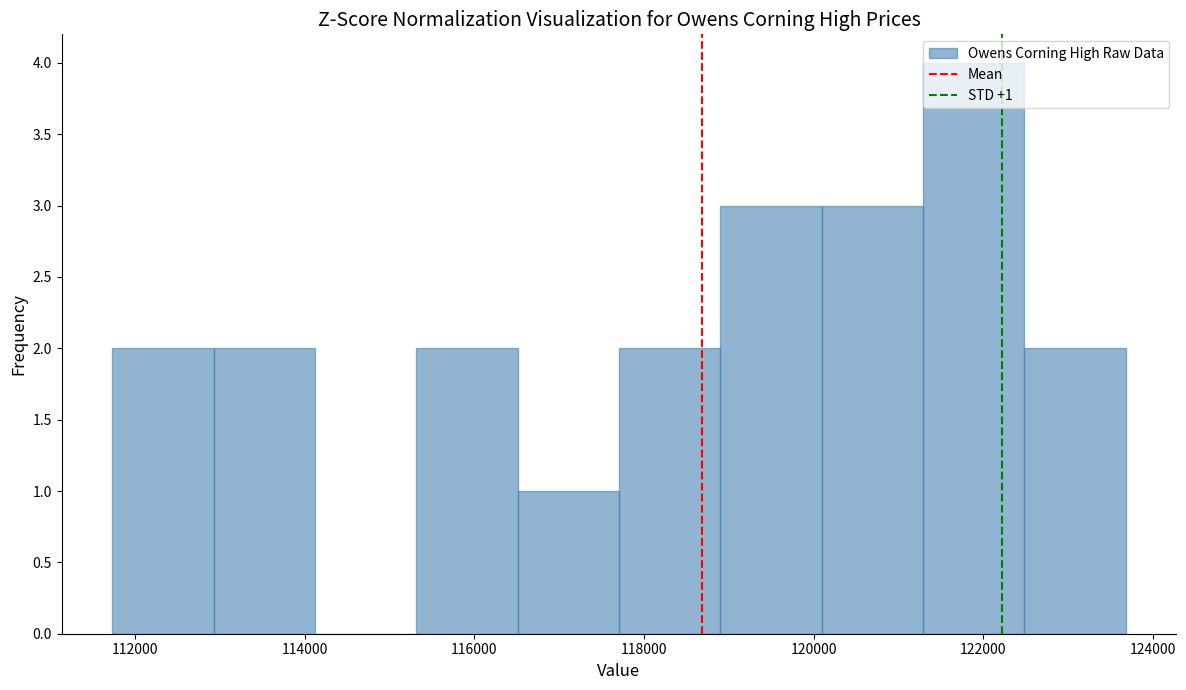

Which range on the x-axis has the tallest bar?

121200 to 122400